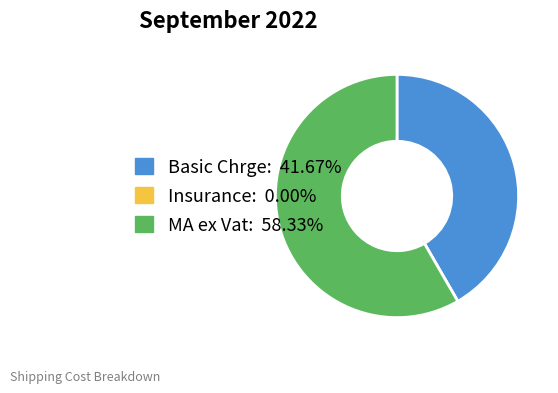

What is the largest slice in the pie chart?

MA ex Vat